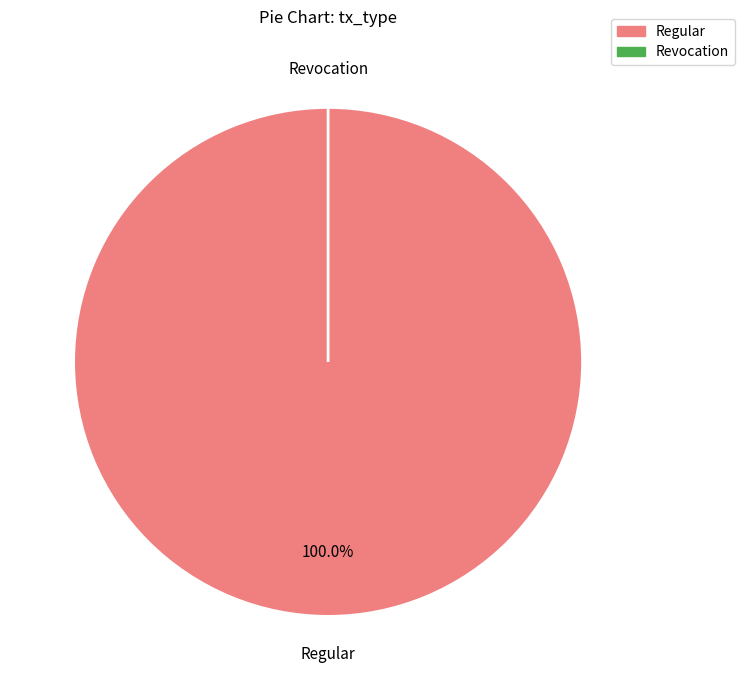

What percentage is the Regular slice, to the nearest percent?

100%